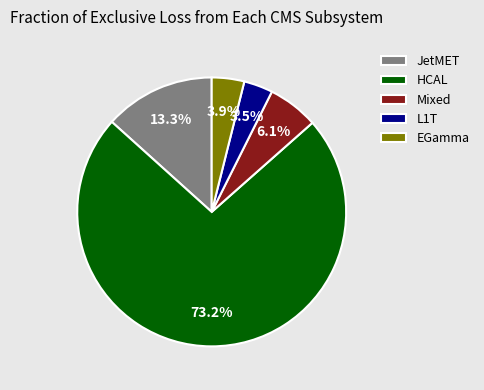

Approximately how many times larger is the value at L1T compared to JetMET?

0.3